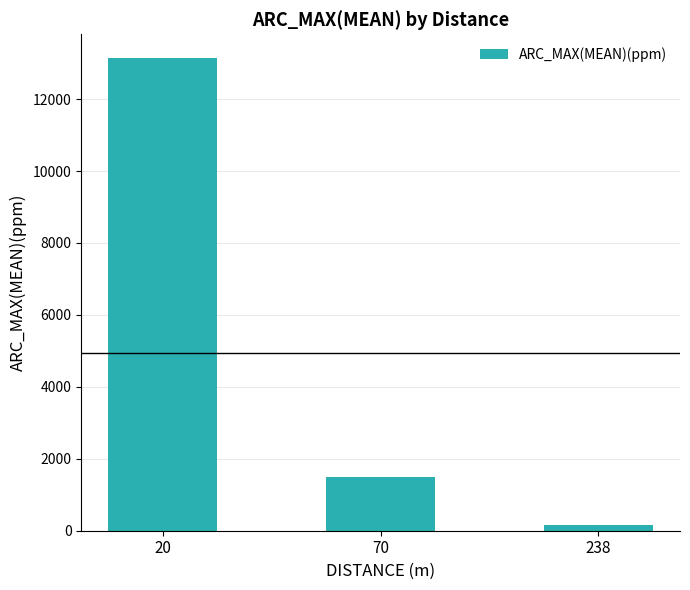

What value does the data have at 238?

170.7